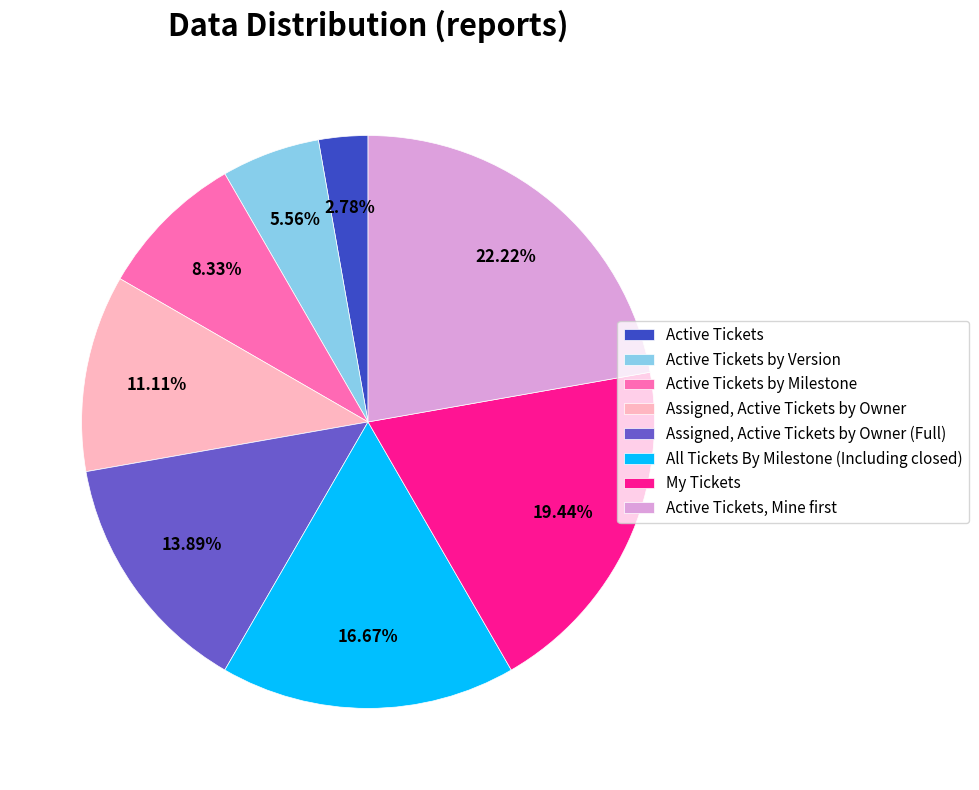

Which has a higher value, Assigned, Active Tickets by Owner (Full) or My Tickets?

My Tickets